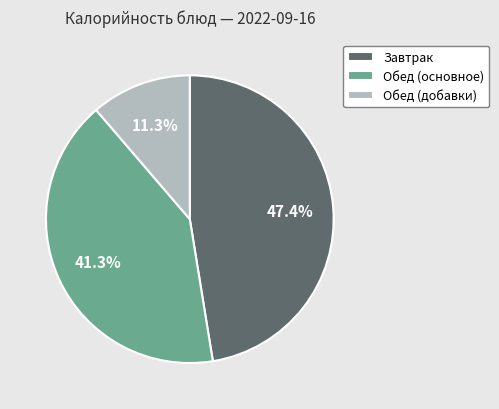

Which slice is the smallest?

Обед (добавки)